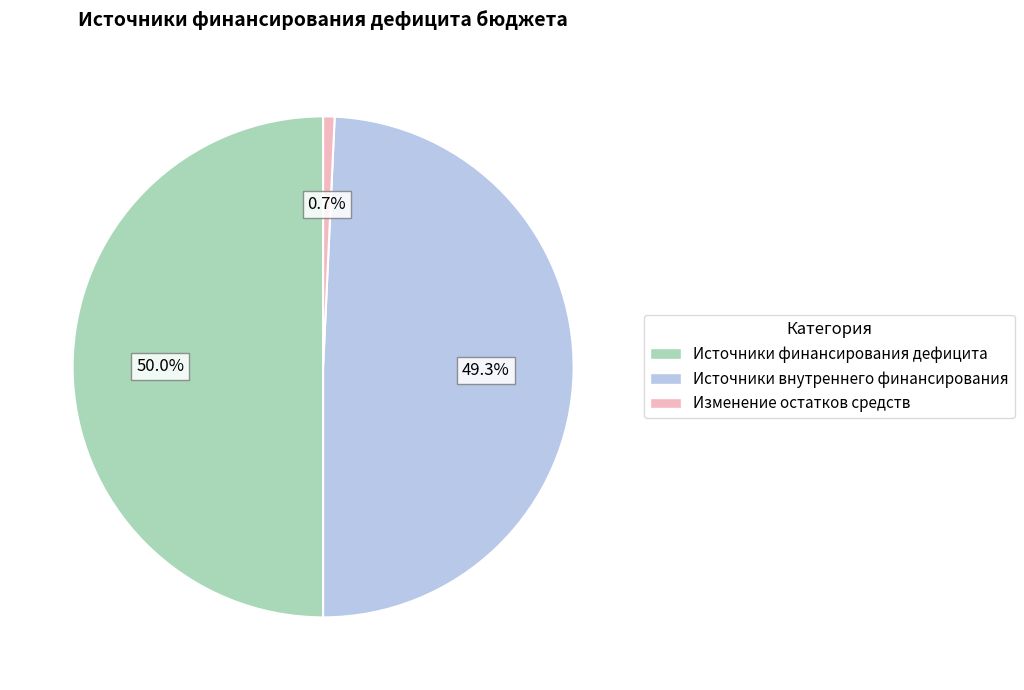

Approximately how many times larger is the value at Источники финансирования дефицита compared to Изменение остатков средств?

67.9